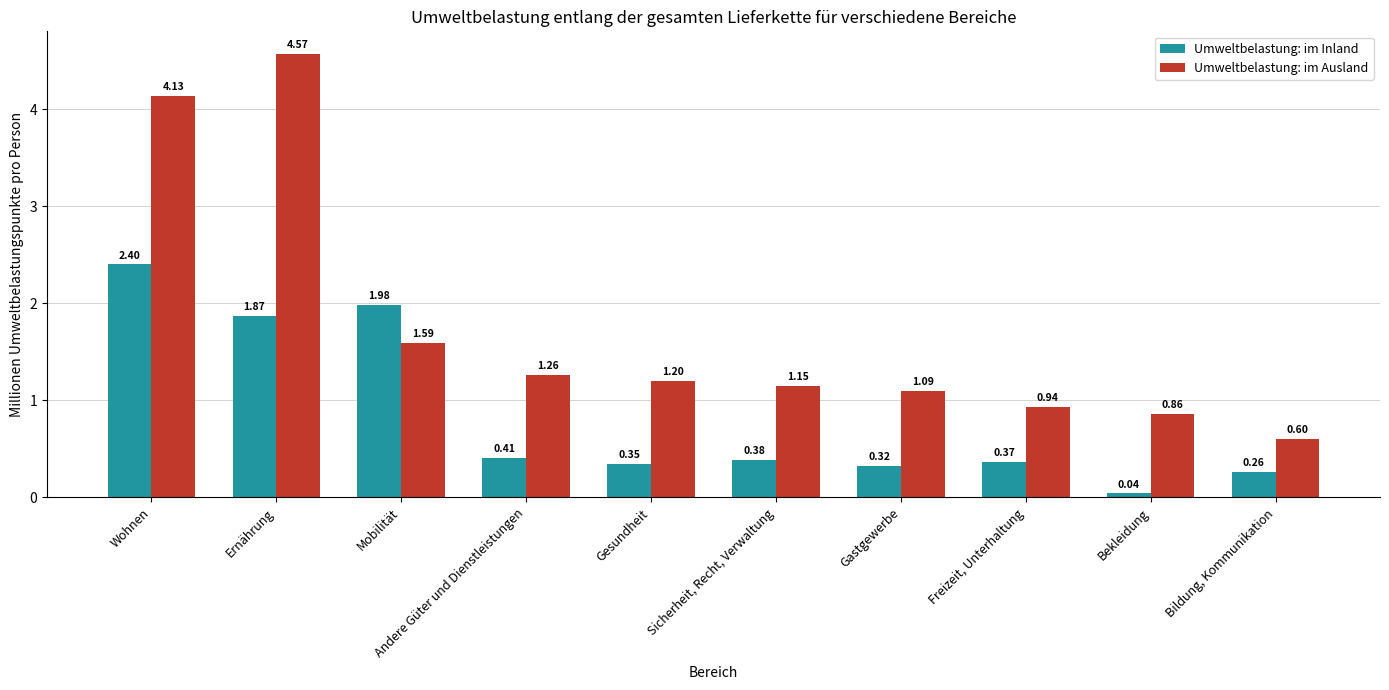

Which series has the largest total across all categories?

Umweltbelastung: im Ausland